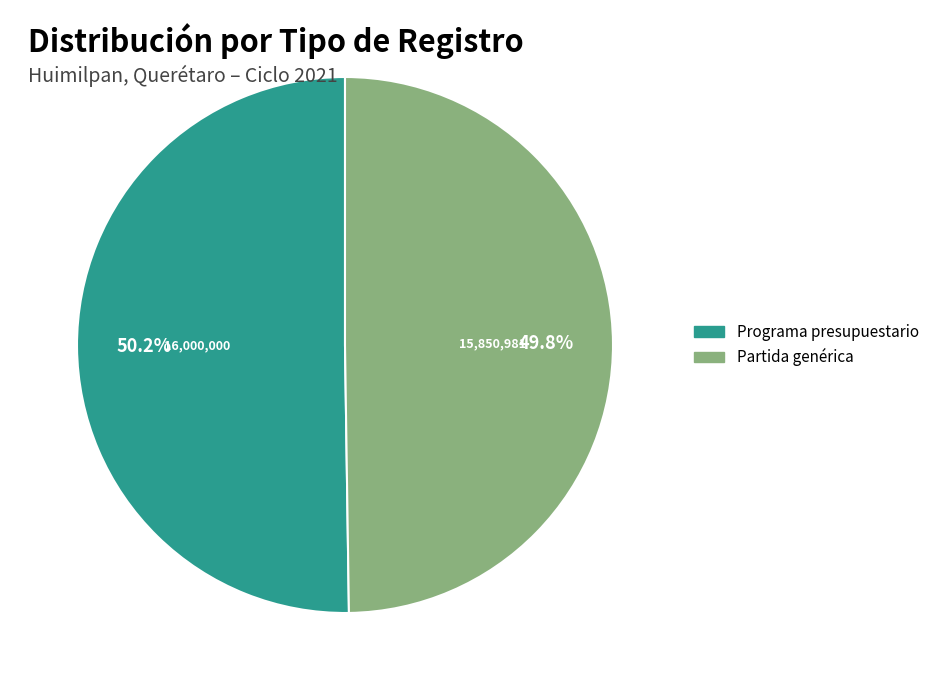

How many segments does this pie chart have?

2